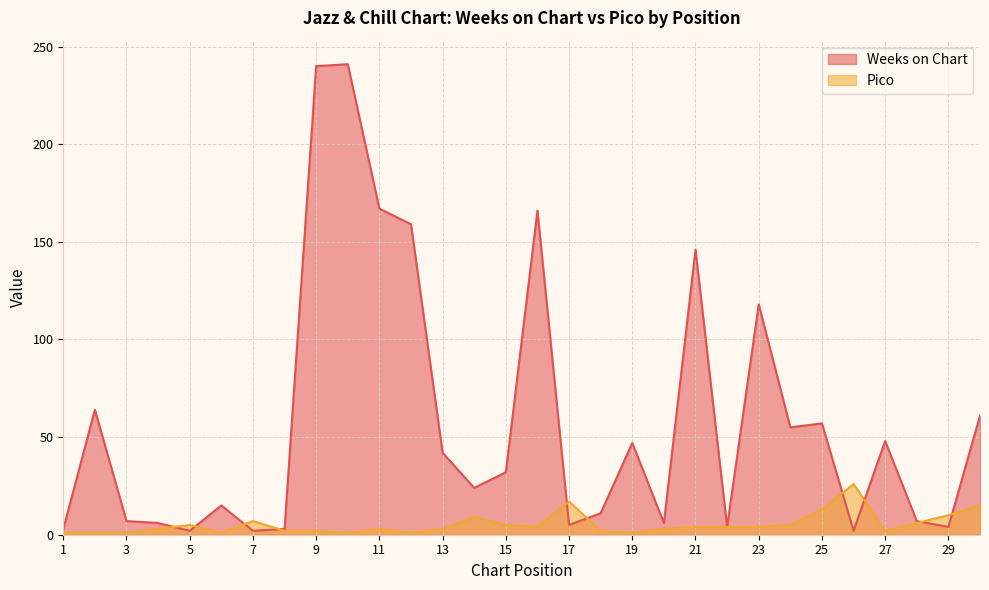

In Weeks on Chart, how many points are lower than both neighbors (excluding endpoints)?

9